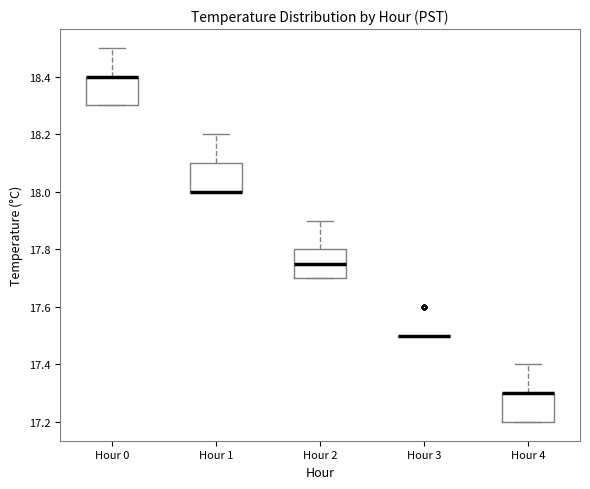

Where is the lower edge of the box for Hour 4 on the y-axis? The values are not printed on the chart, so give them approximately, as read against the axis.

17.20